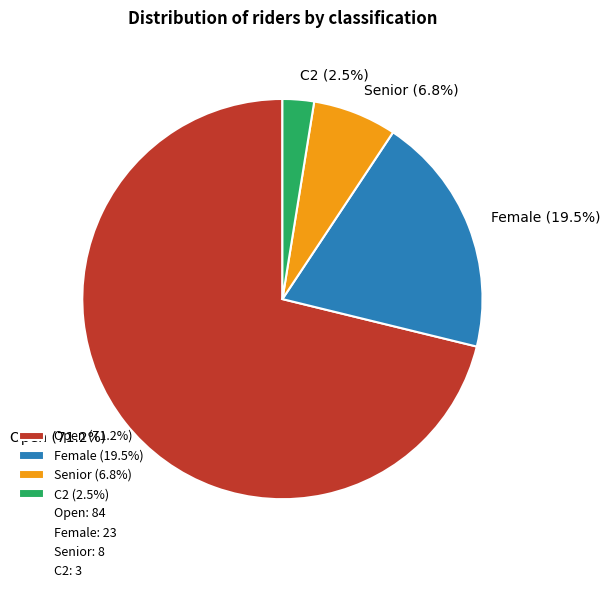

Which has a higher value, Open (71.2%) or Senior (6.8%)?

Open (71.2%)